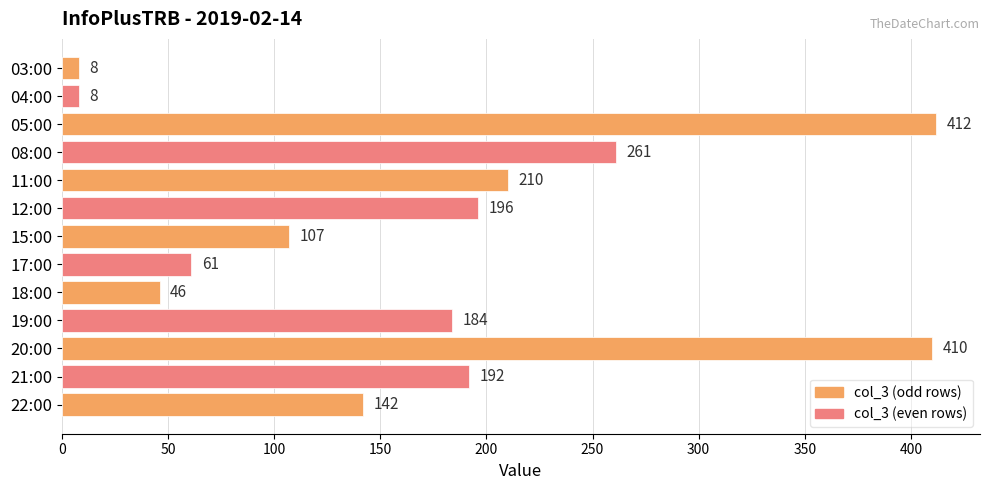

True or false: the data shows 46 at 15:00.

False